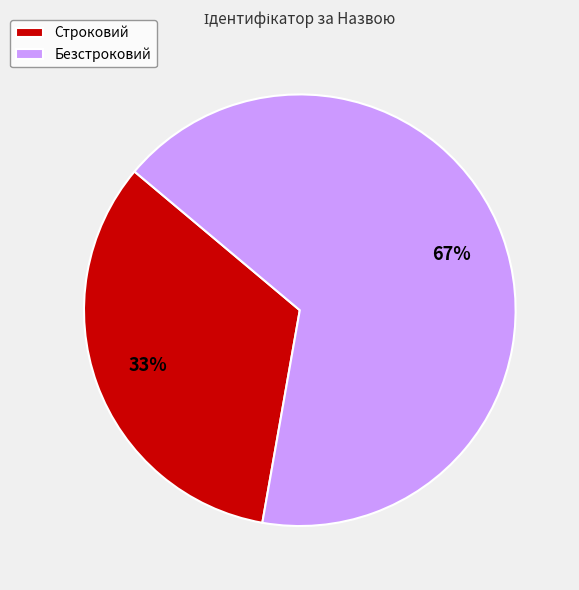

To the nearest percent, what is the average slice percentage?

50%